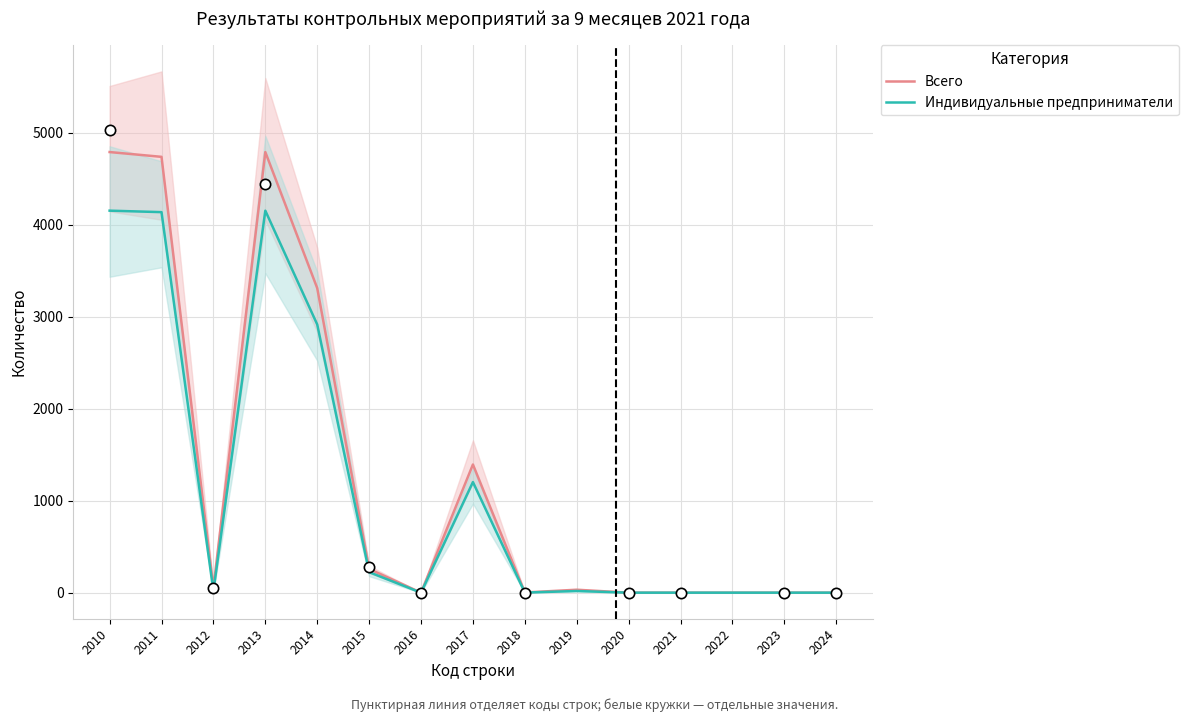

Which series has the largest Y range (max minus min)?

Всего